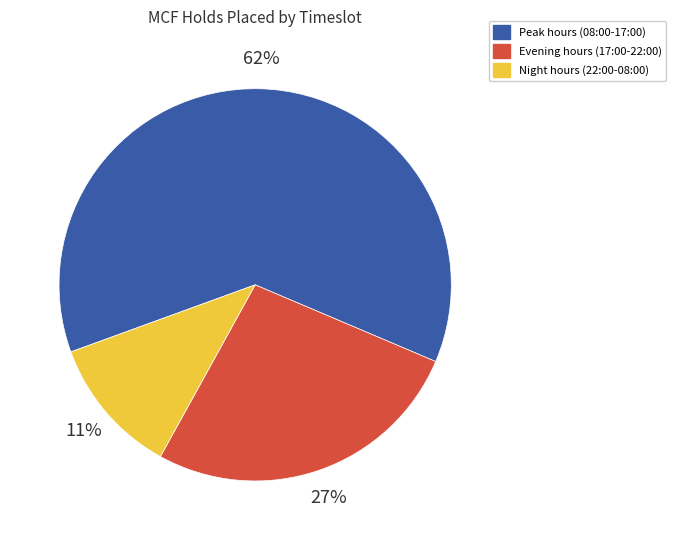

Is it true that Peak hours (08:00-17:00) is 62% of the pie?

True